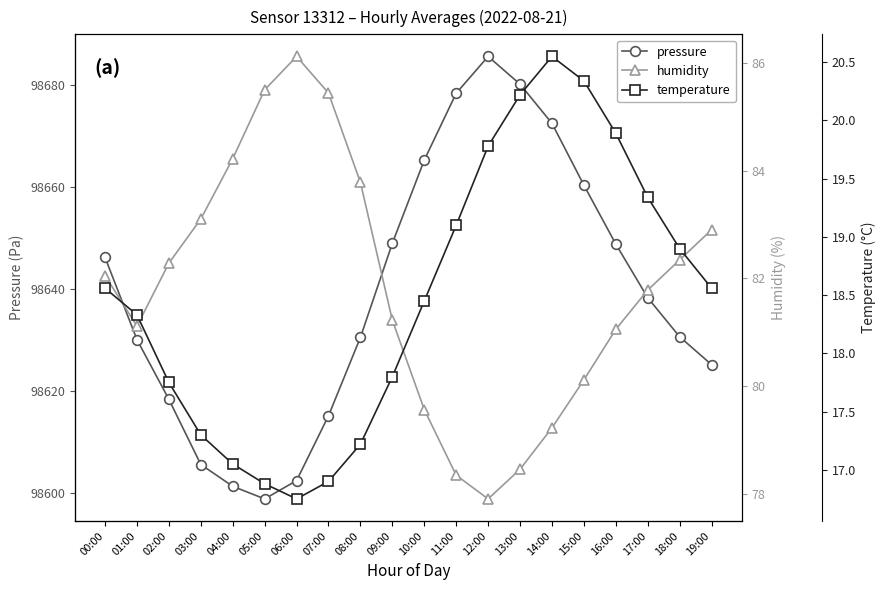

True or false: temperature and pressure cross at least once.

False